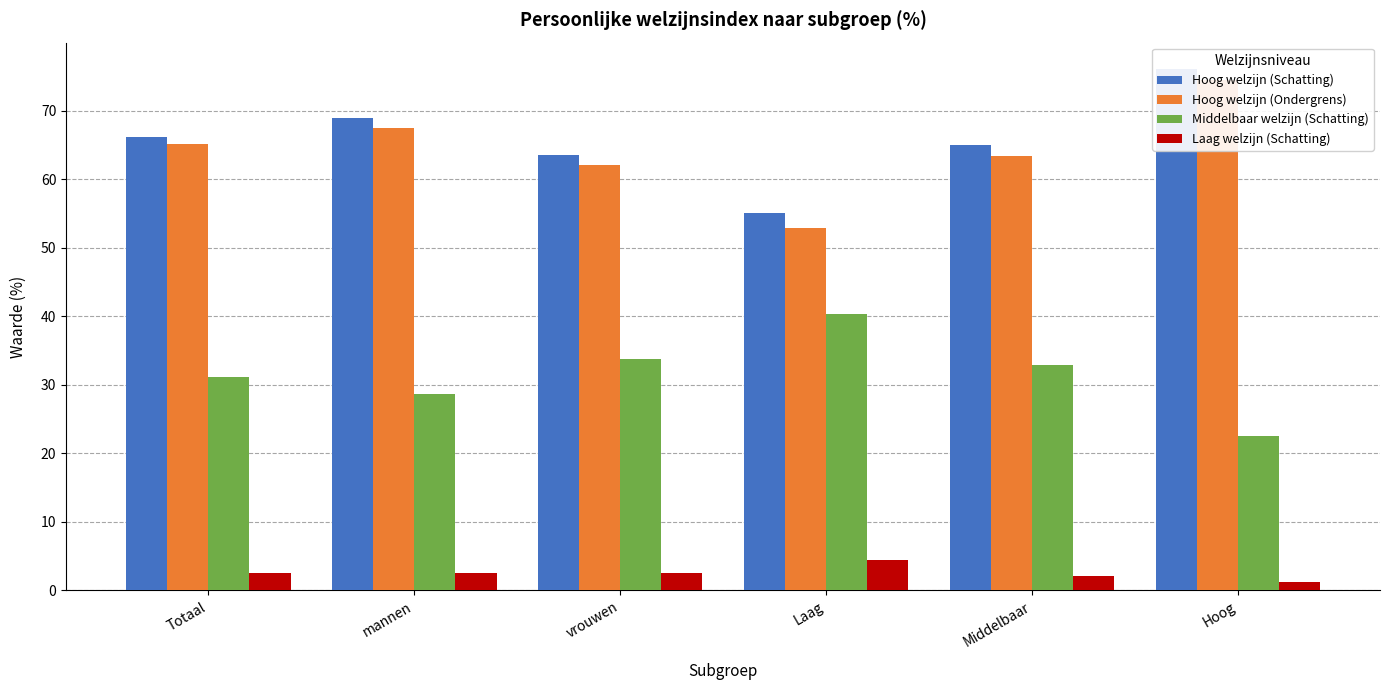

What is the sum of all Hoog welzijn (Schatting) values?

394.8